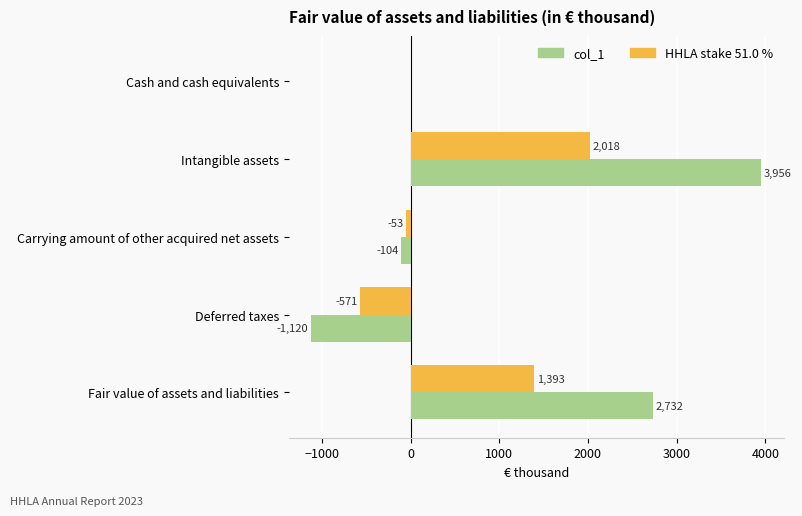

Which series has the largest total across all categories?

col_1